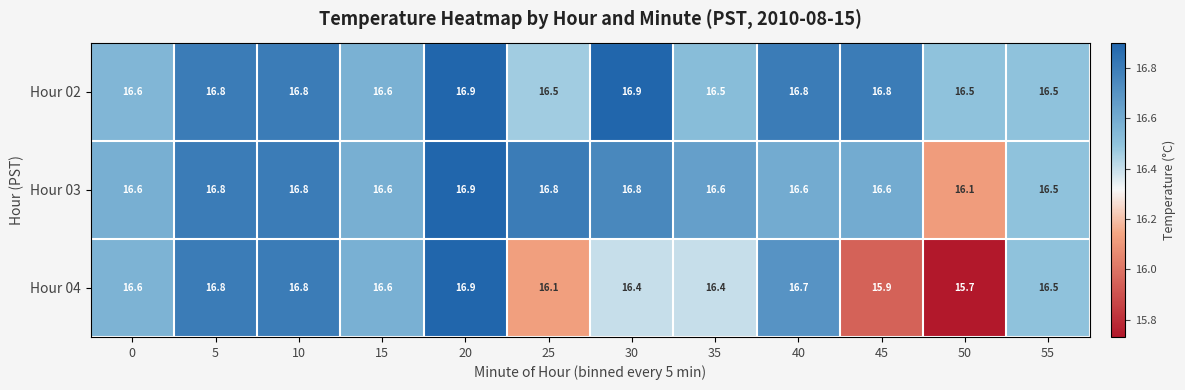

What is the total value across all series at 30?

50.1